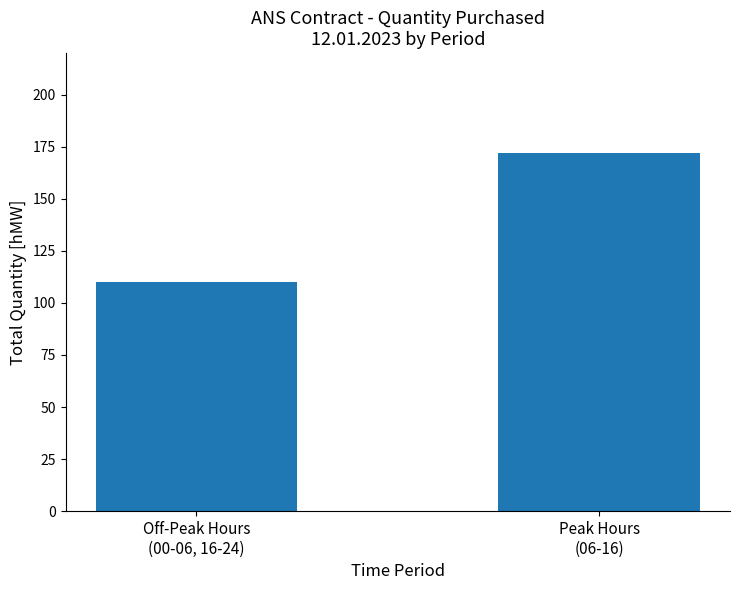

Reading left to right, extract all data points from this chart.

Off-Peak Hours
(00-06, 16-24)=110	Peak Hours
(06-16)=172